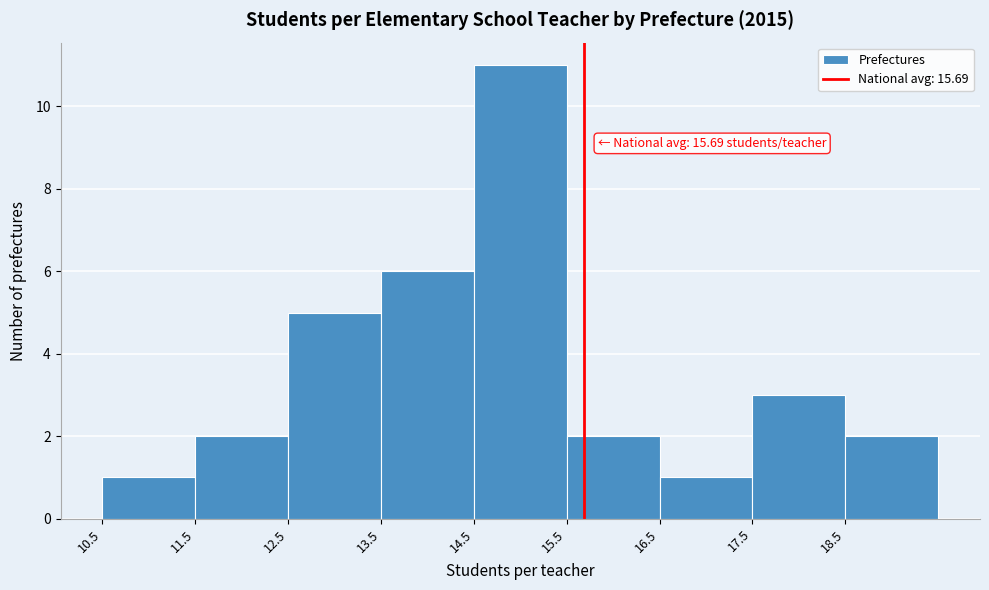

Over which range of the x-axis is the bar tallest?

14.5 to 15.5